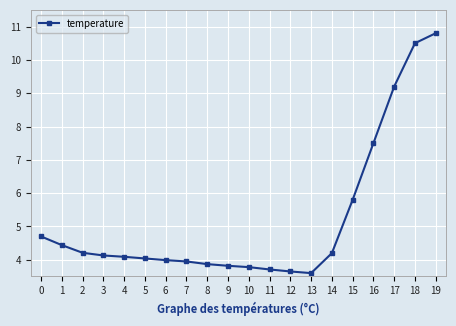

What is the maximum value shown in the chart?

10.8